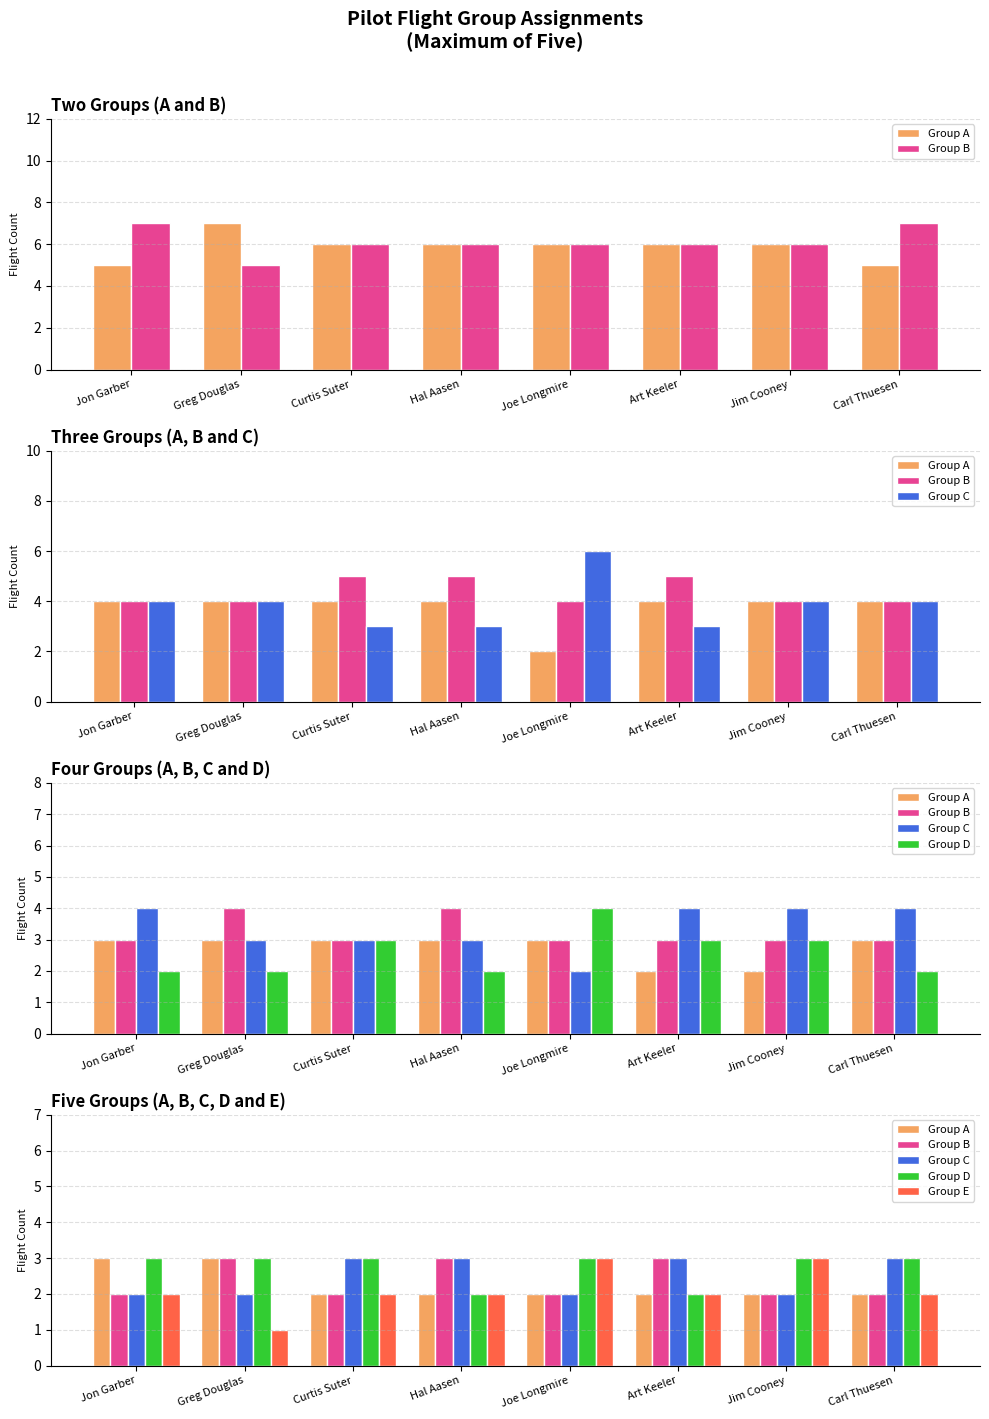

What is the lowest value of the Group C series?

2